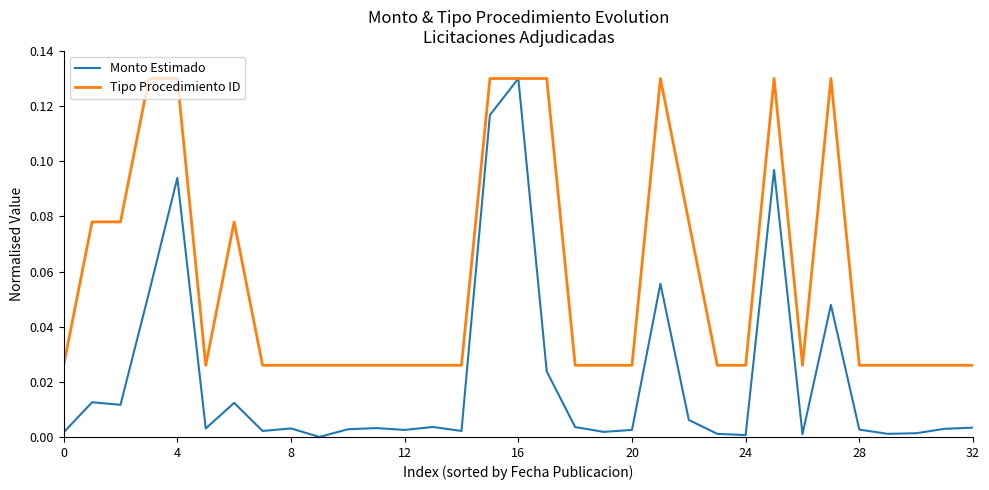

Which series has the largest total across all categories?

Tipo Procedimiento ID